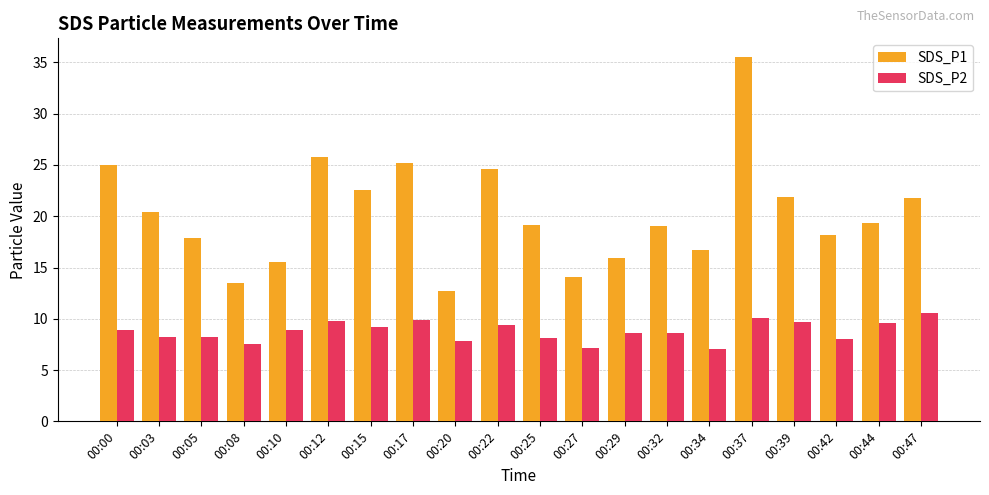

What is the average value of the SDS_P2 series?

8.8